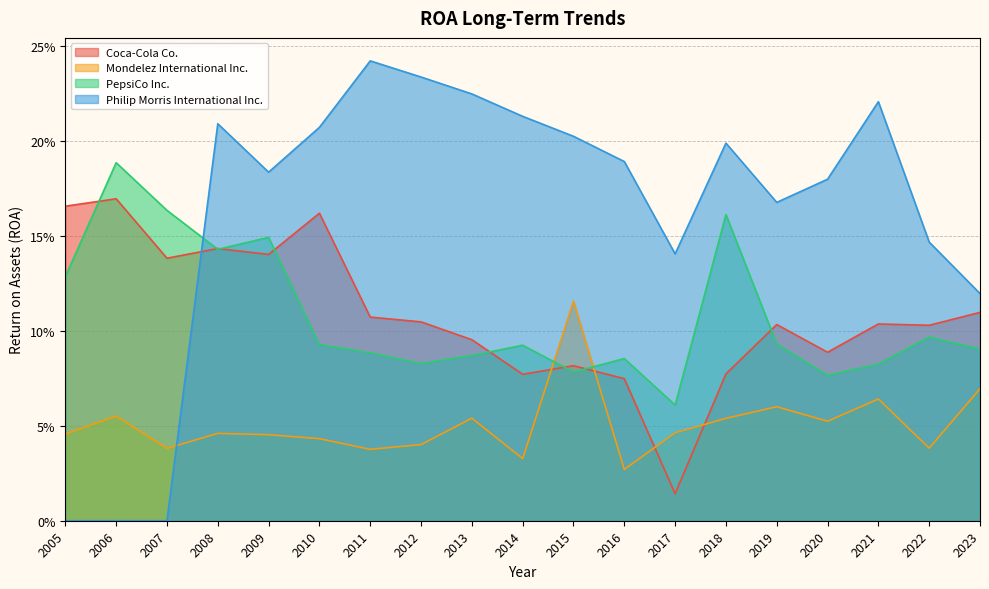

What is the sum of the Philip Morris International Inc. values at 2019 and 2007?

0.2